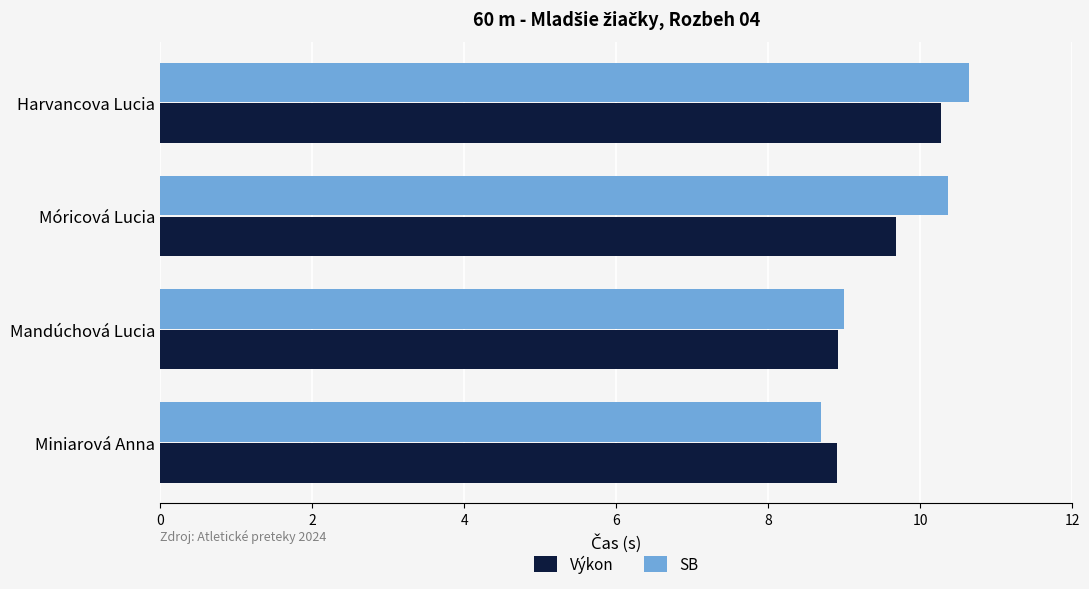

Is it true that Výkon equals 8.9 at Mandúchová Lucia?

True